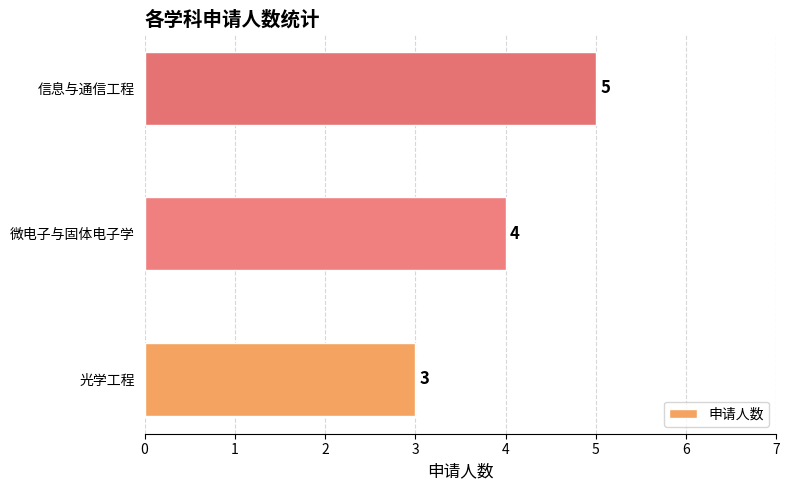

How many values are below 4?

1